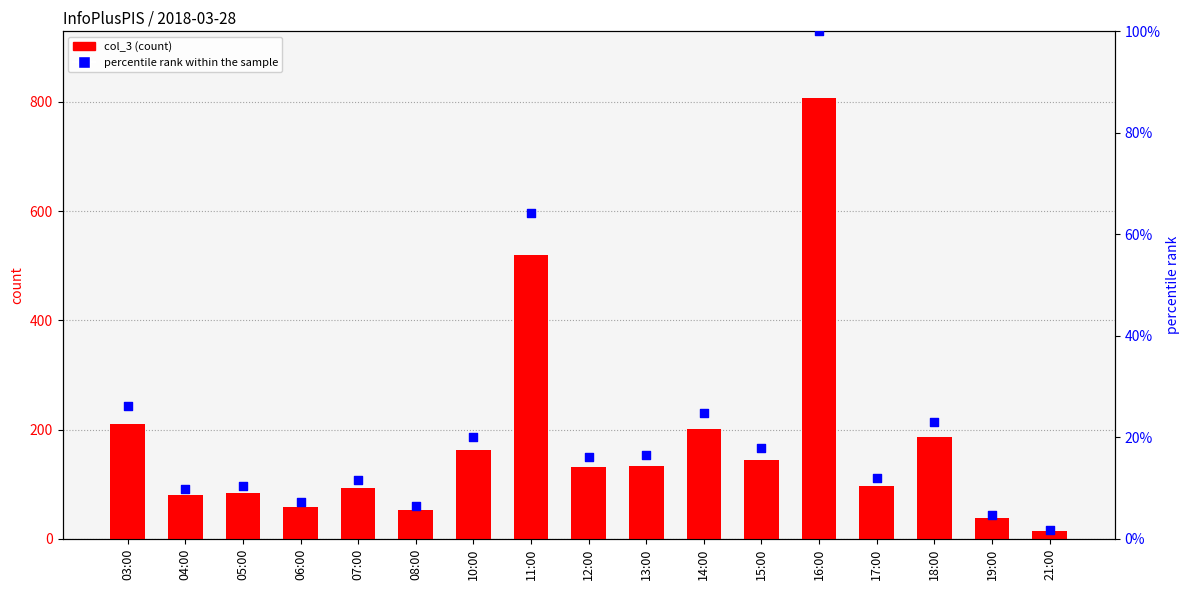

What is the total value across all series at 17:00?

109.0